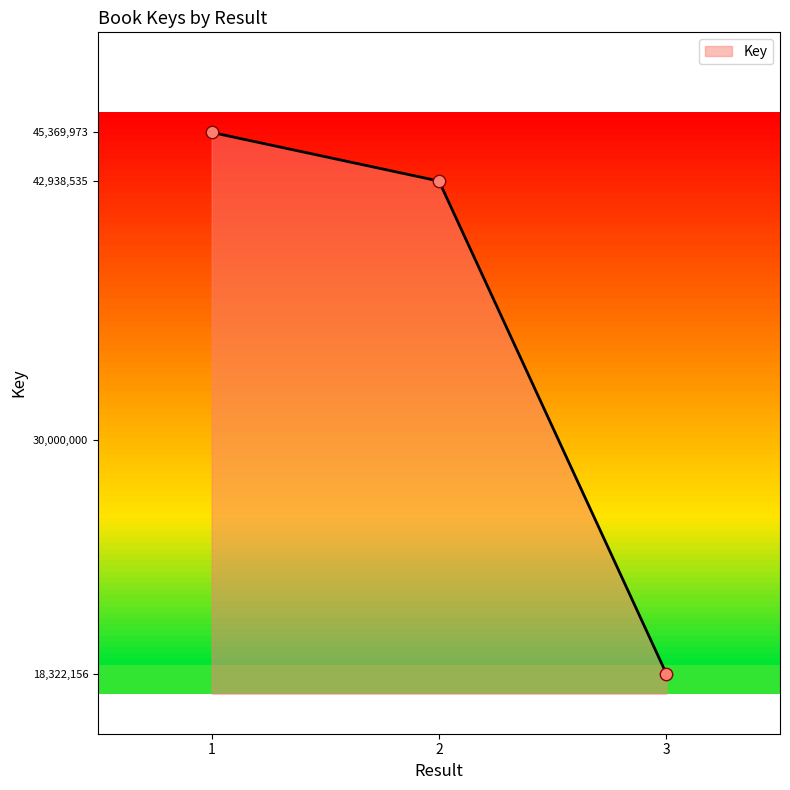

Which has a higher value, 1 or 3?

1